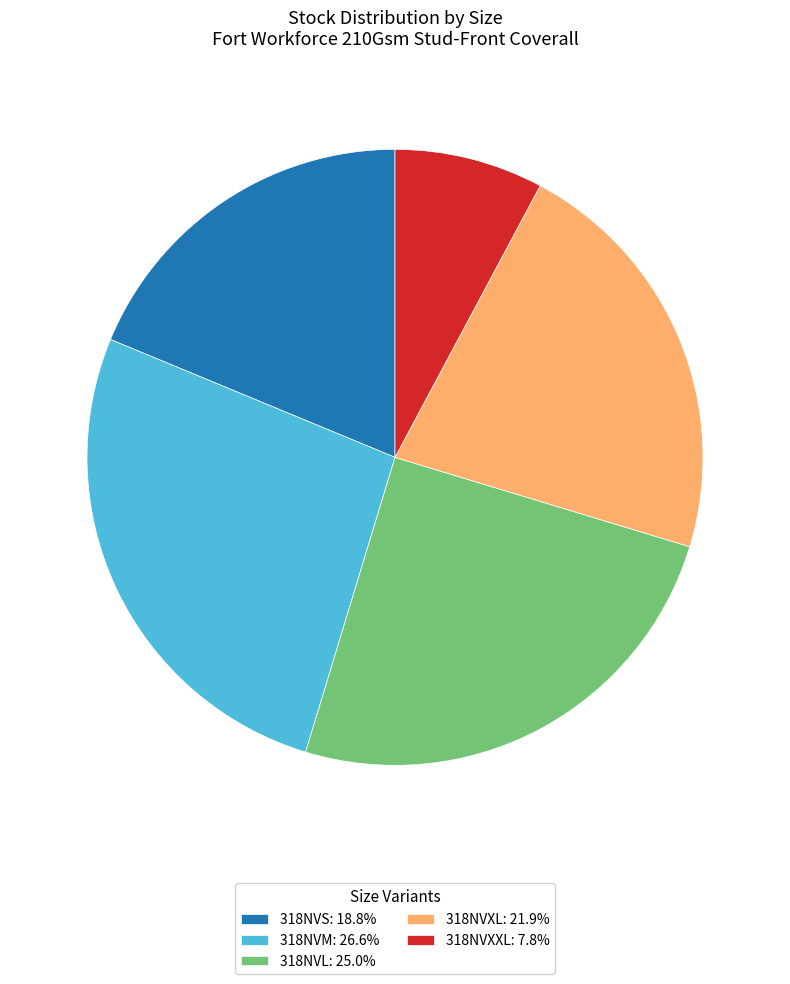

Do 318NVXL: 21.9% and 318NVS: 18.8% together represent more than half of the pie?

No